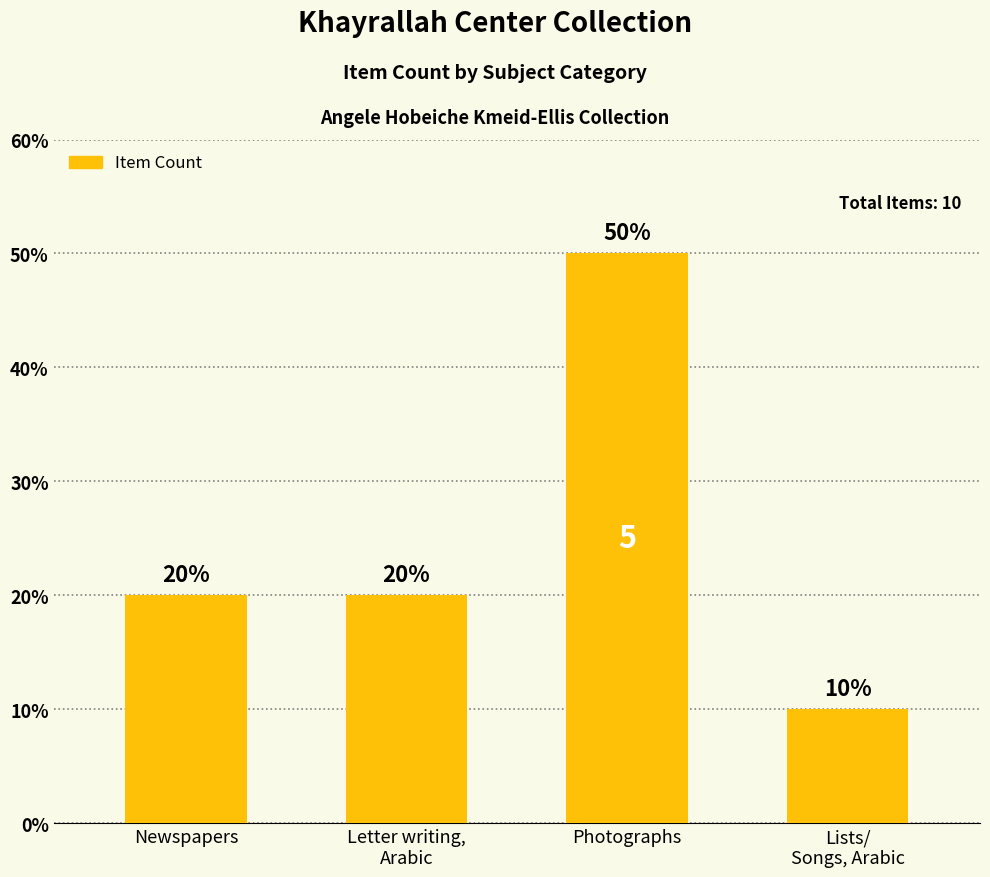

List the labels in order of value, smallest first.

Lists/
Songs, Arabic, Newspapers, Letter writing,
Arabic, Photographs